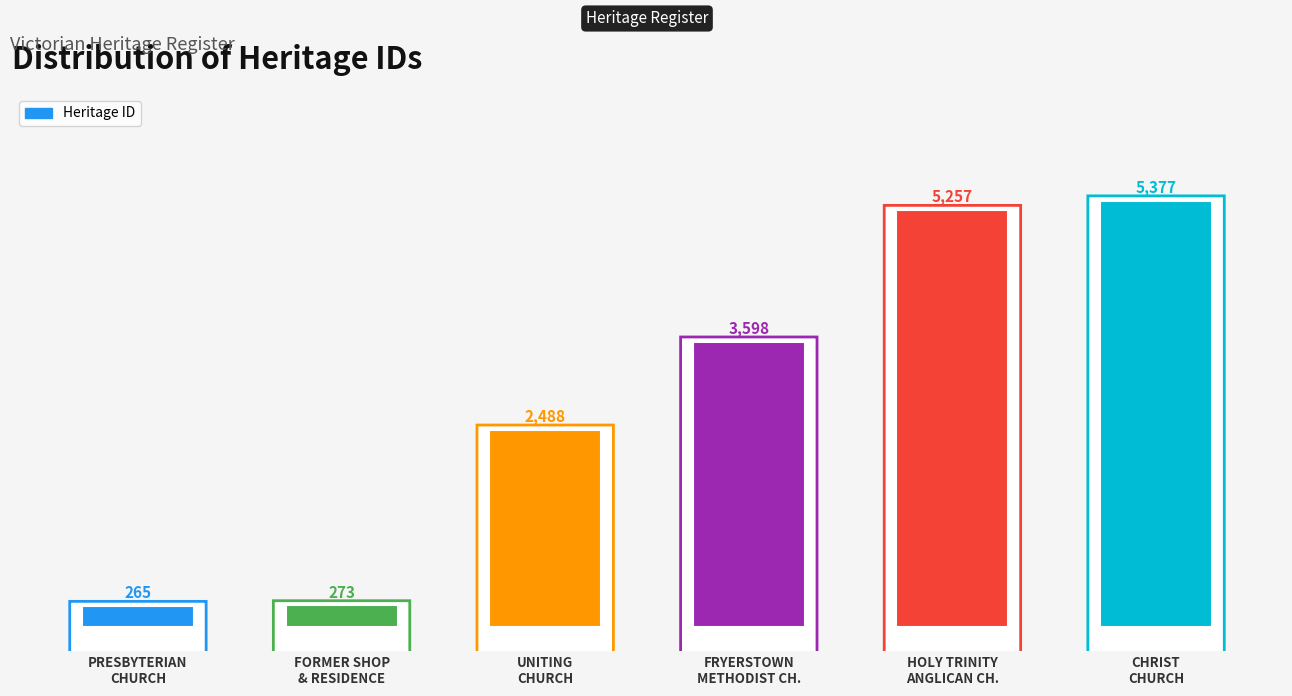

Reading right to left, extract all data points from this chart.

5377	5257	3598	2488	273	265